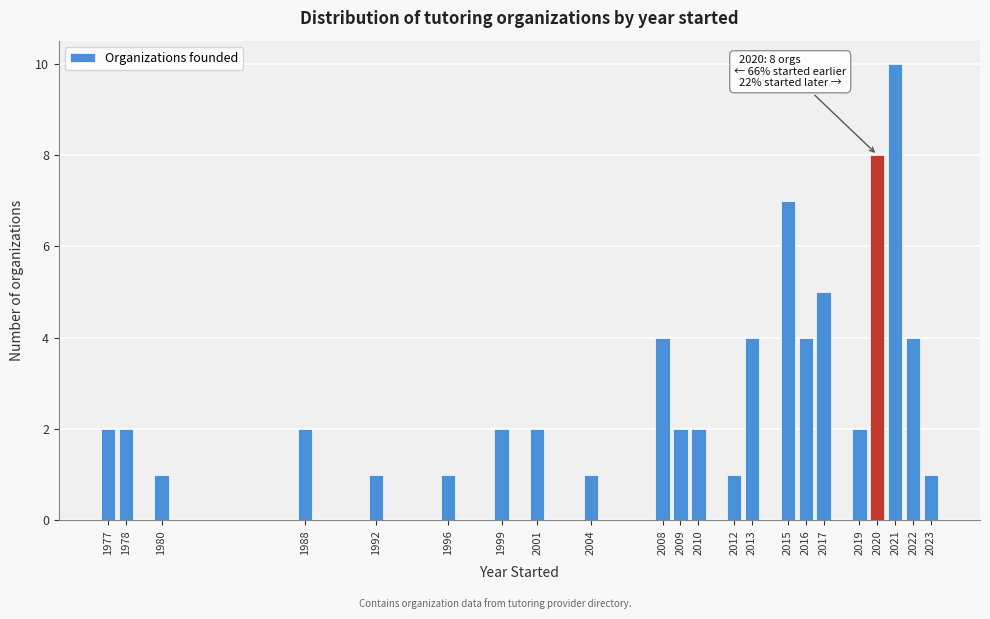

Reading left to right, transcribe all the data shown in this chart.

2	2	1	2	1	1	2	2	1	4	2	2	1	4	7	4	5	2	8	10	4	1